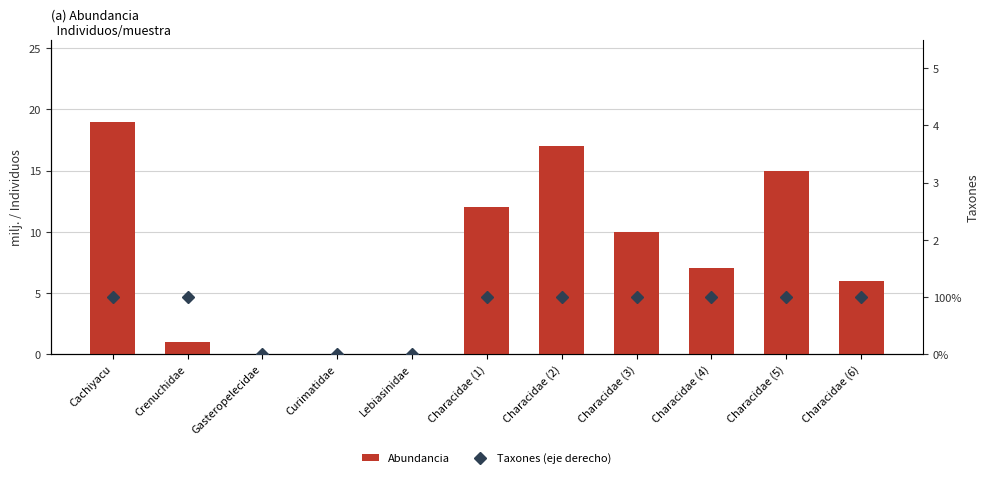

What are all the series names shown in the legend?

Abundancia, Taxones (eje derecho)